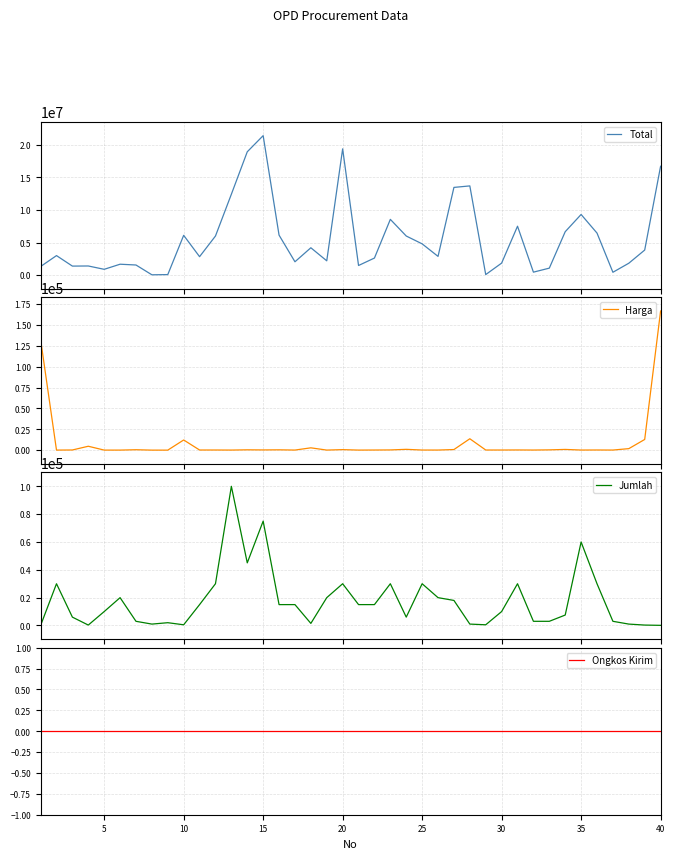

What is the highest value of the Total series?

21375000